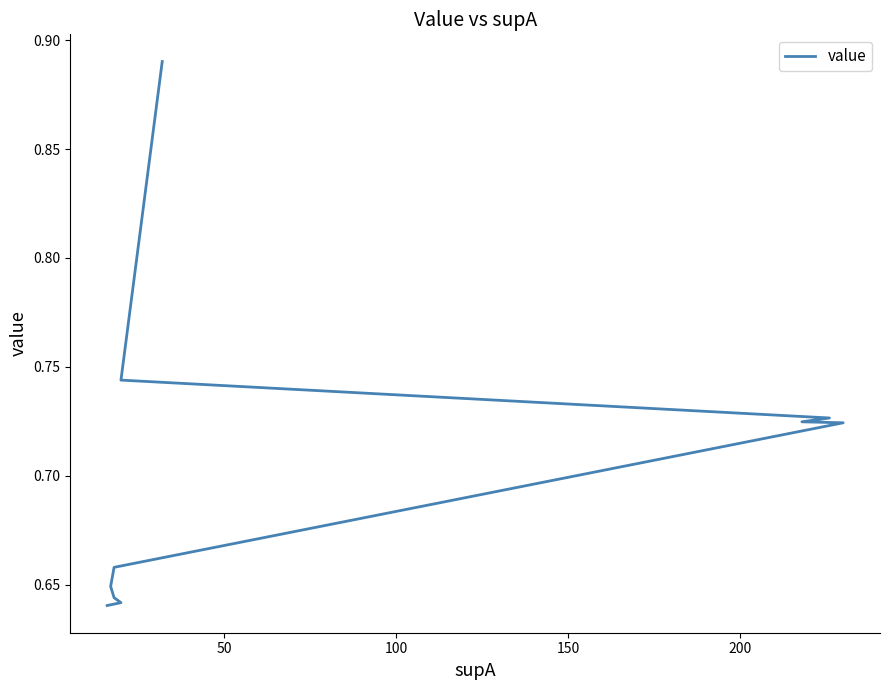

What is the difference between the second highest and second lowest values?

0.1